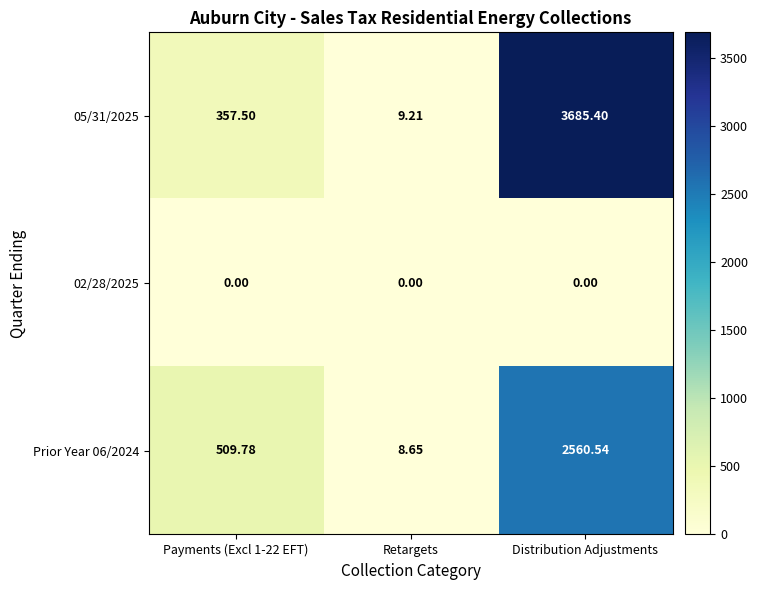

How many distinct data groups are displayed?

3